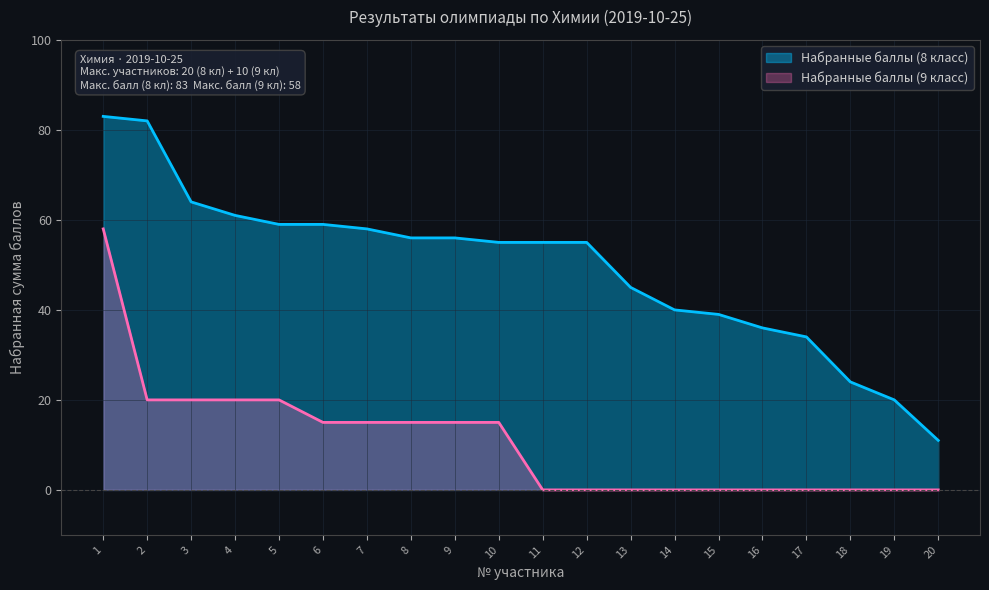

True or false: Набранные баллы (8 класс) and Набранные баллы (9 класс) cross at least once.

False